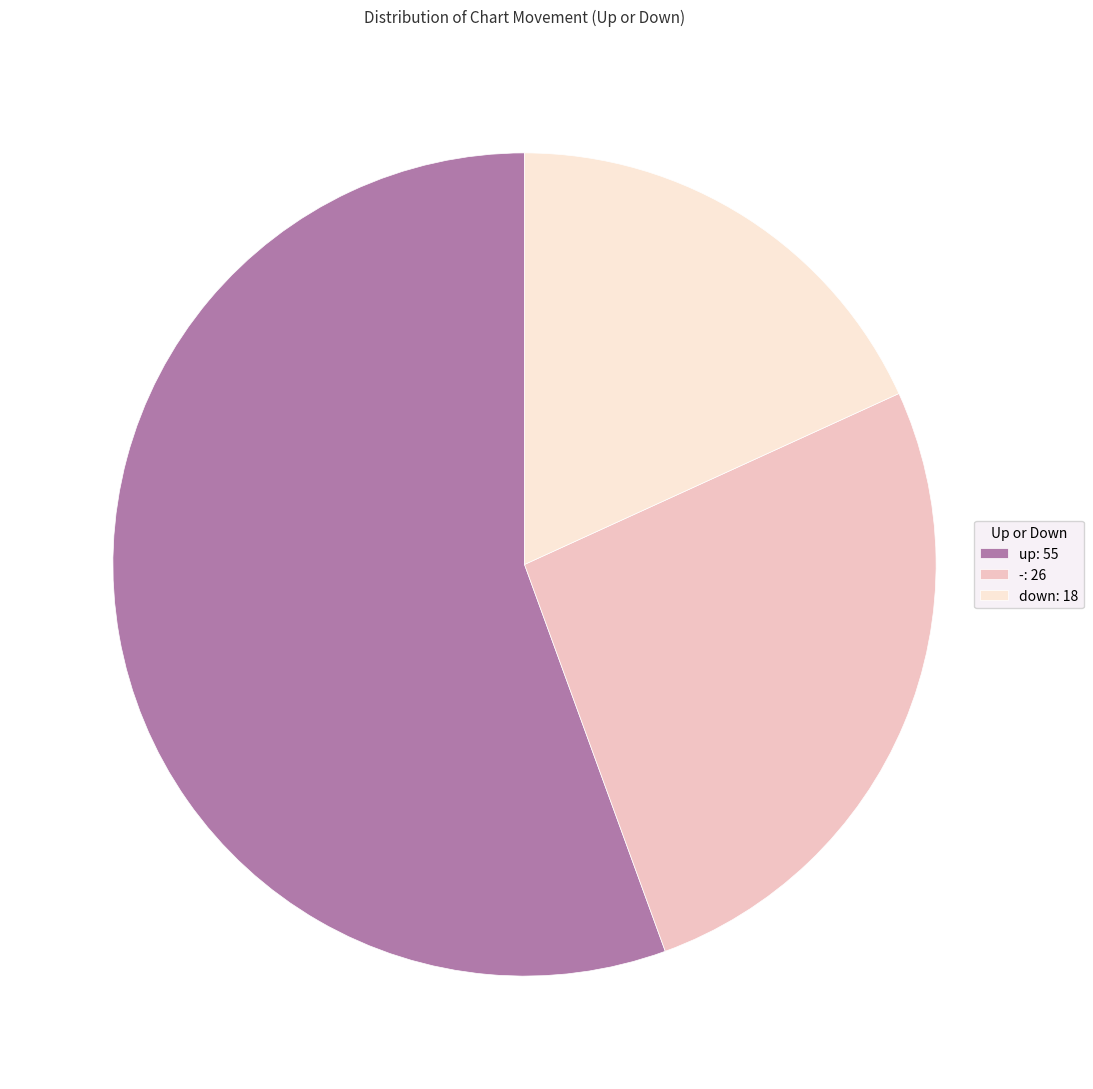

Is it true that down is 9% of the pie?

False